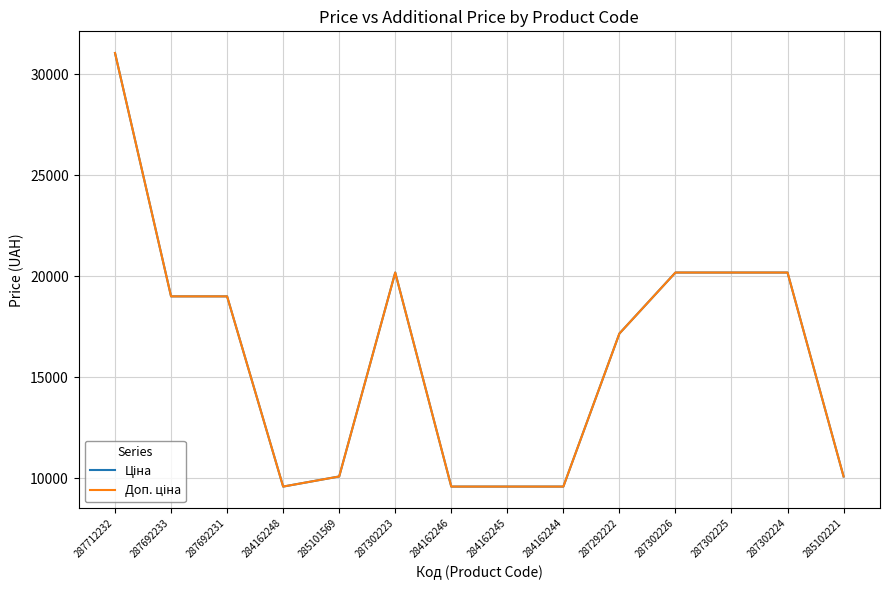

Does the chart display data point markers on the line(s)?

No